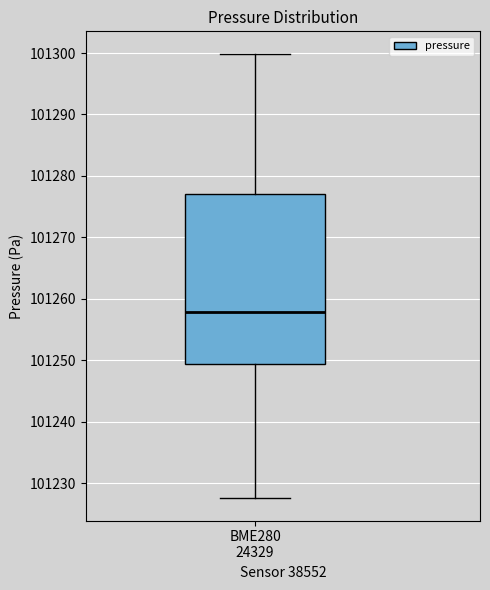

Where does the lower whisker of the box for BME280 24329 end on the y-axis? The values are not printed on the chart, so give them approximately, as read against the axis.

101228